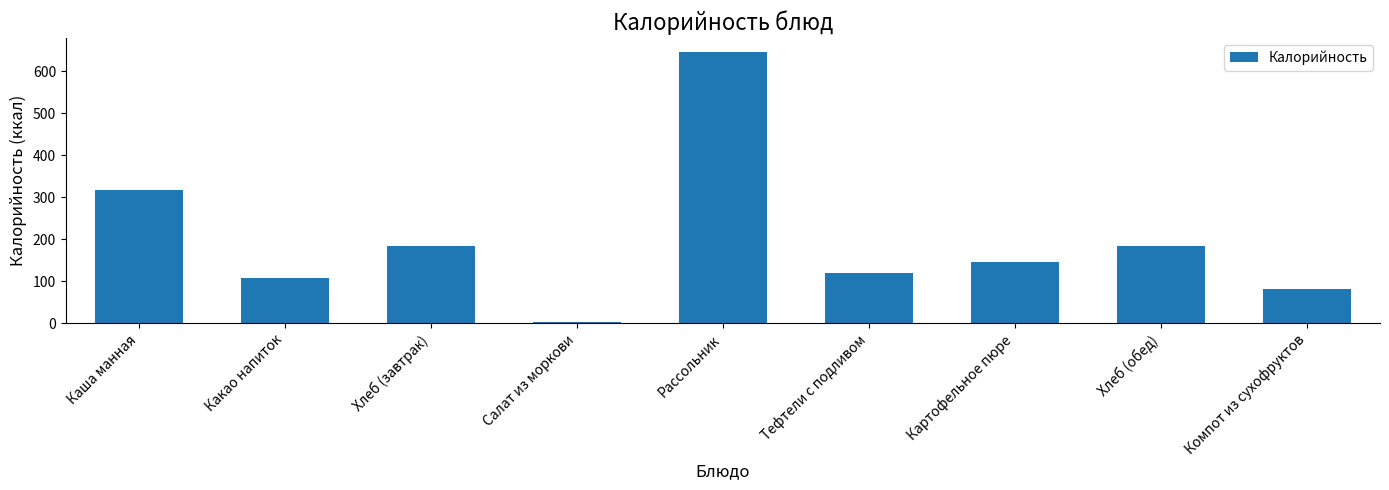

How many data points does each series have?

9